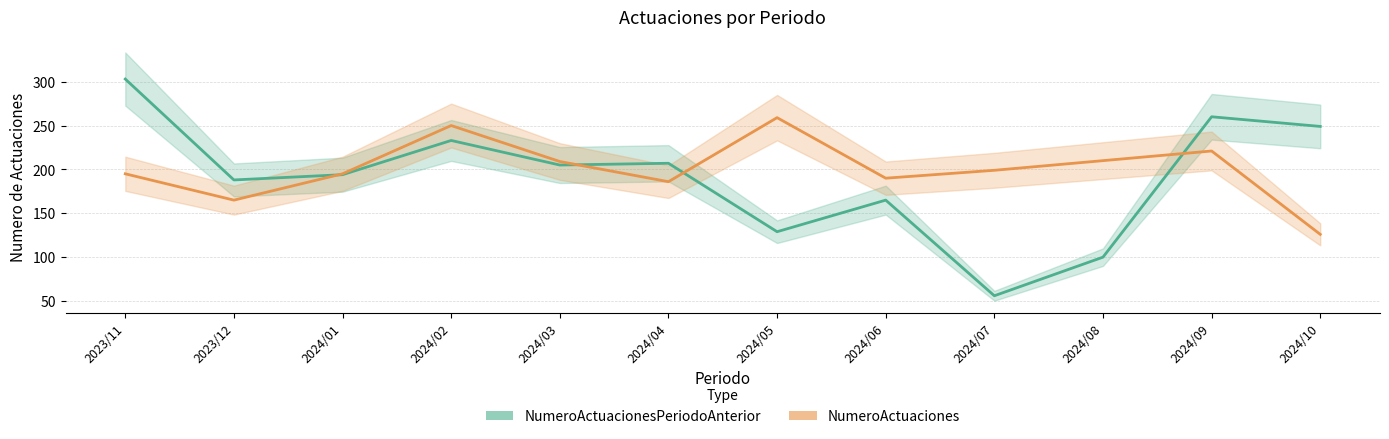

Count the number of categories in the chart.

12